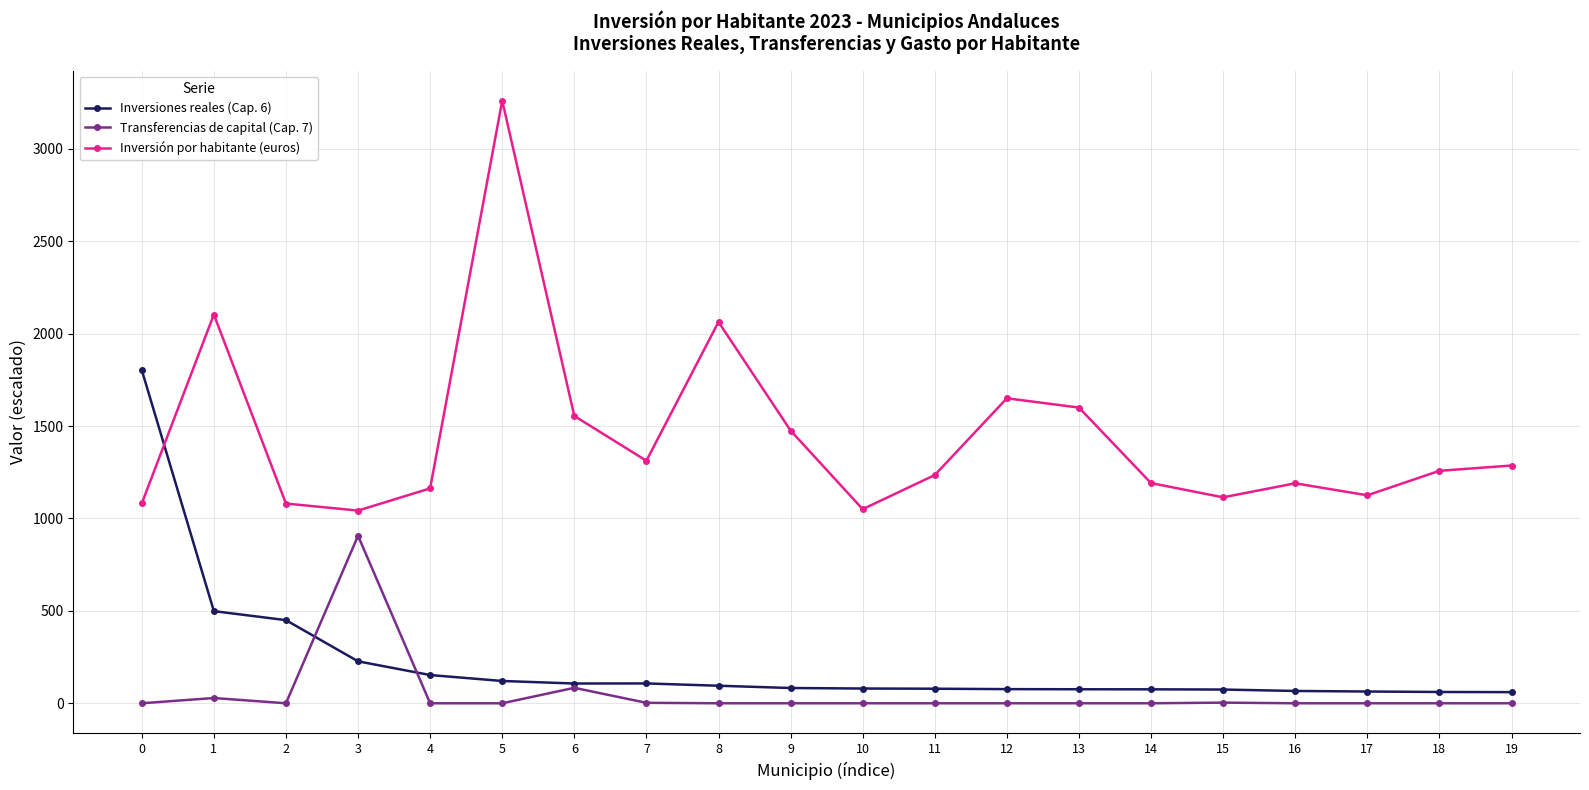

How many intersections are there between Inversiones reales (Cap. 6) and Inversión por habitante (euros)?

1